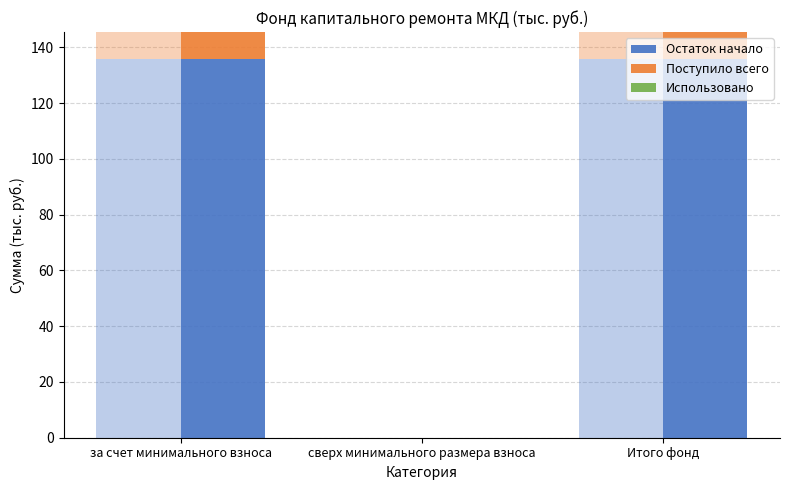

What are all the series names shown in the legend?

Остаток начало, Поступило всего, Использовано